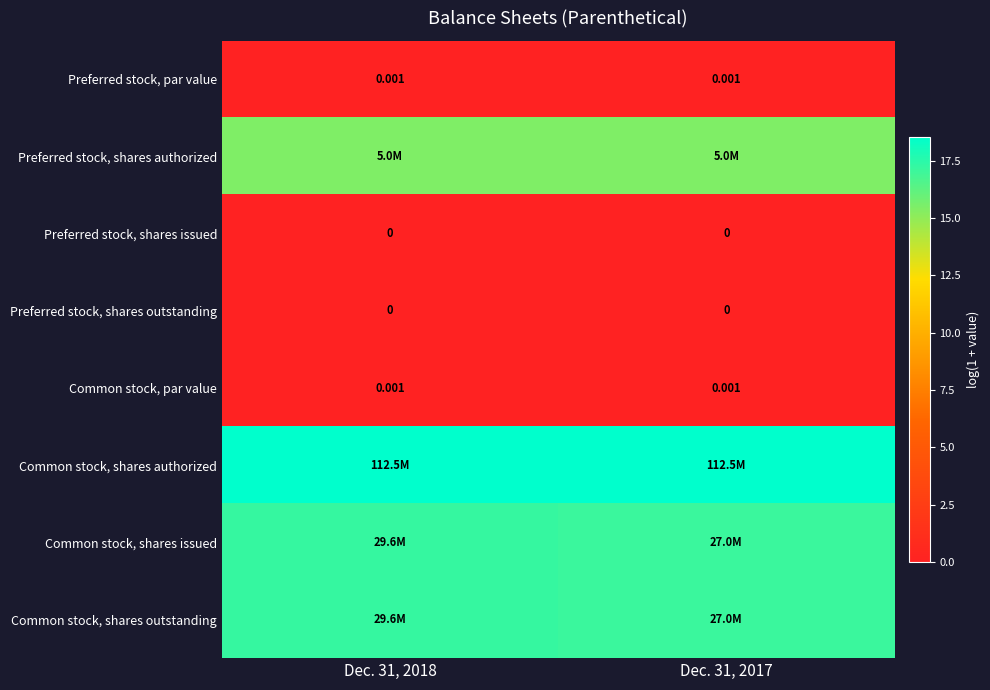

Count the number of data series in this chart.

8